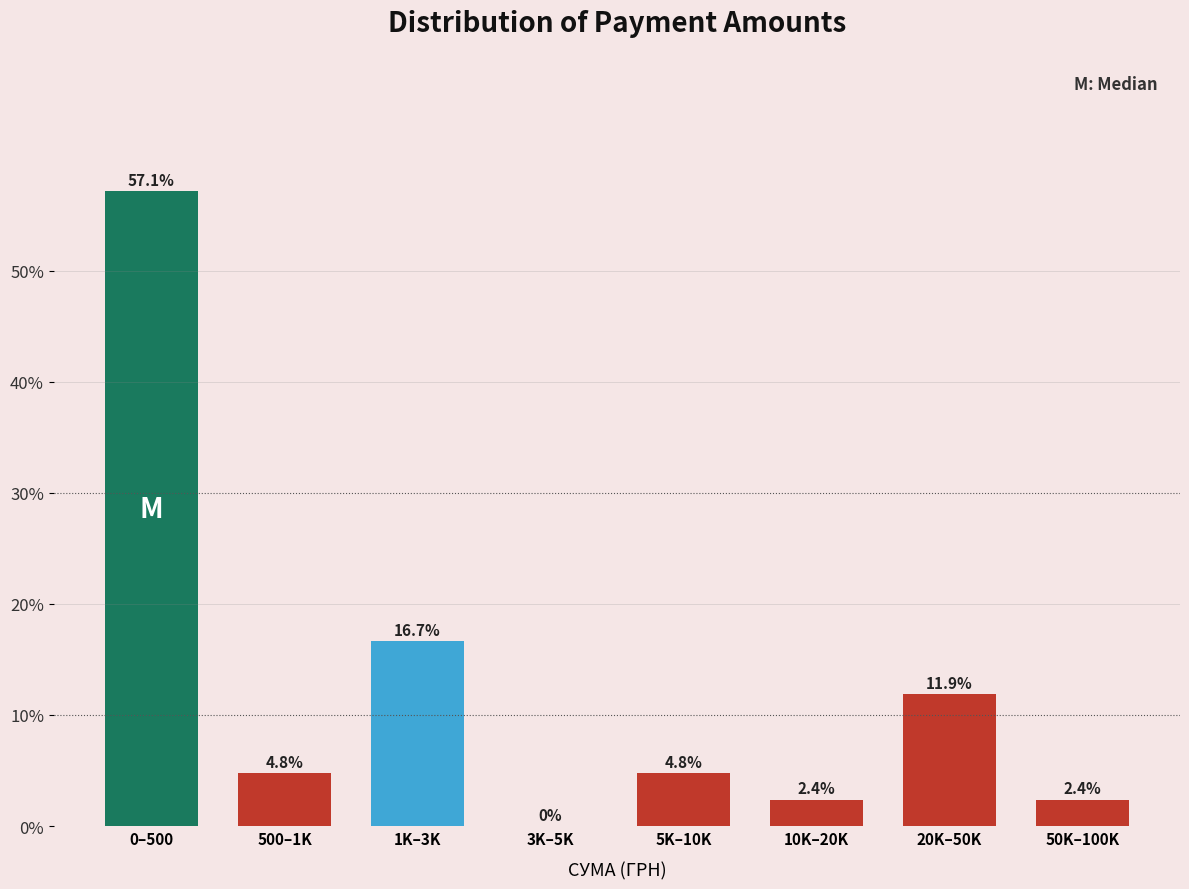

Reading left to right, transcribe all the data shown in this chart.

0–500=57.1	500–1K=4.8	1K–3K=16.7	3K–5K=0.0	5K–10K=4.8	10K–20K=2.4	20K–50K=11.9	50K–100K=2.4